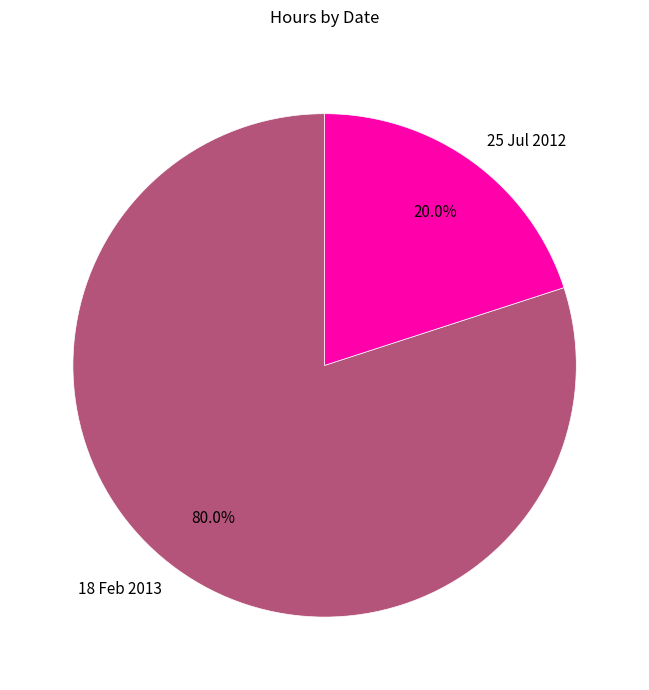

To the nearest percent, what is the average slice percentage?

50%